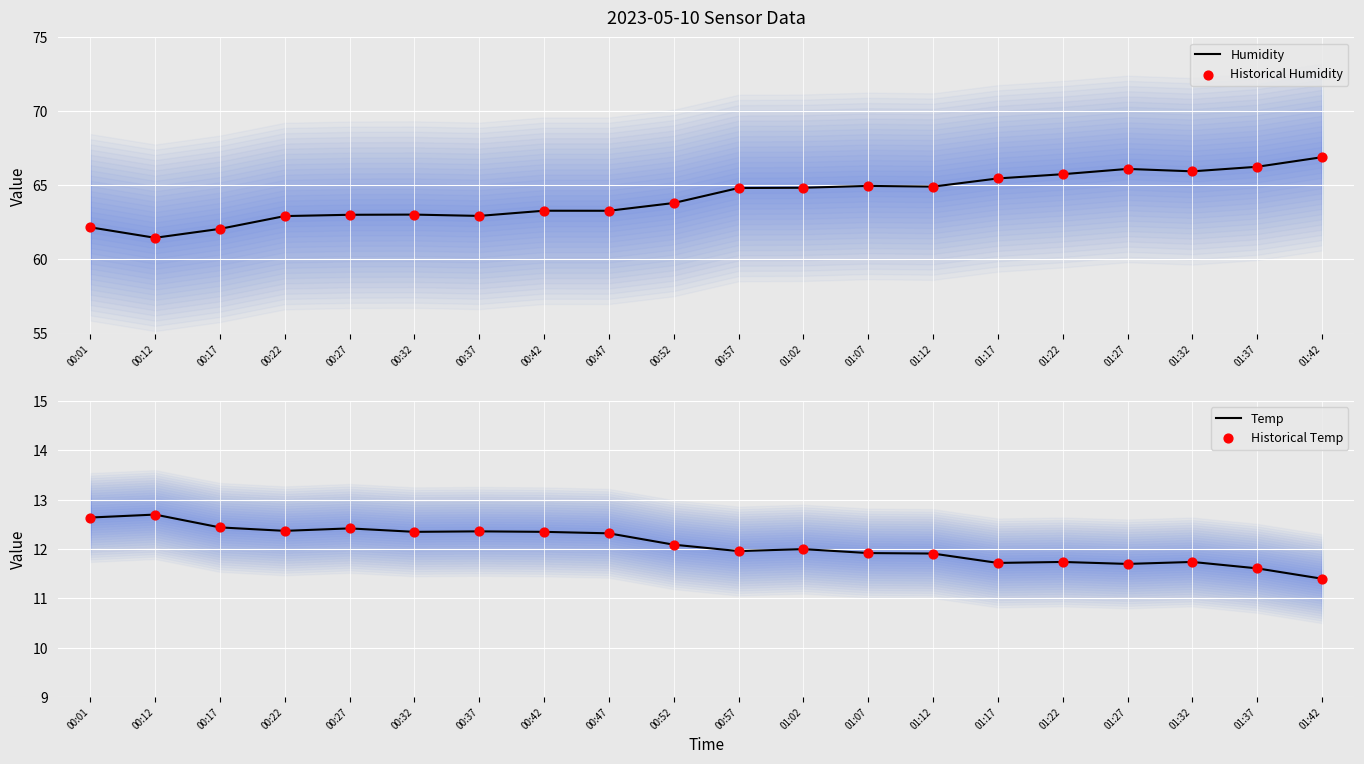

Is the value of Historical Temp at 01:37 greater than the value of Humidity at 01:32?

No